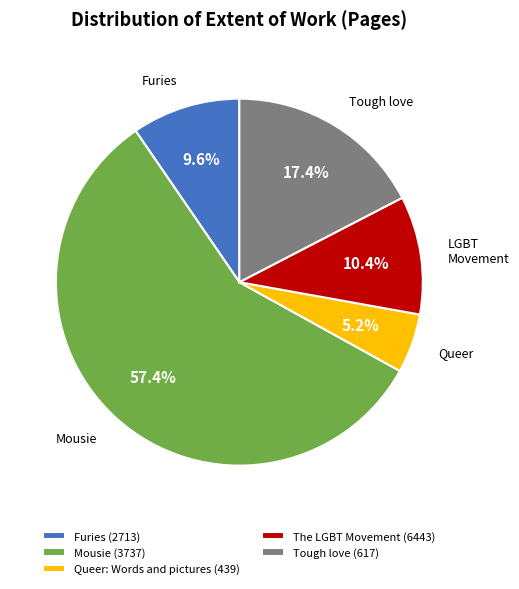

Which category has the biggest portion of the pie?

Mousie (3737)